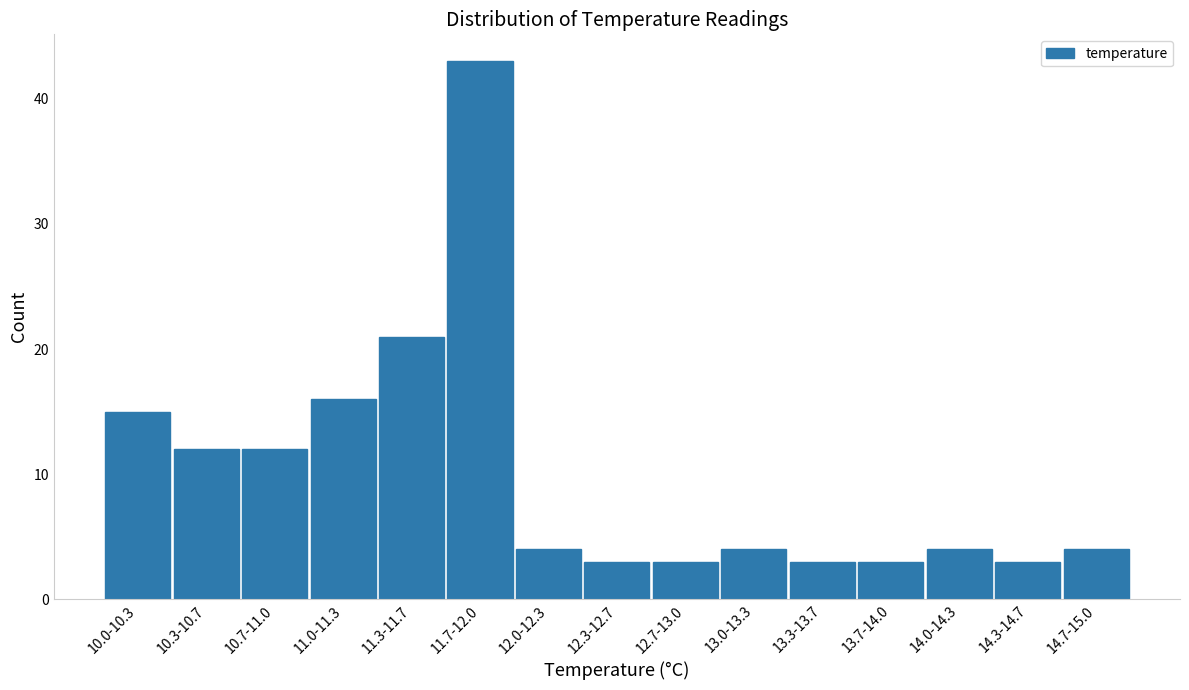

Reading right to left, transcribe all the data shown in this chart.

4	3	4	3	3	4	3	3	4	43	21	16	12	12	15